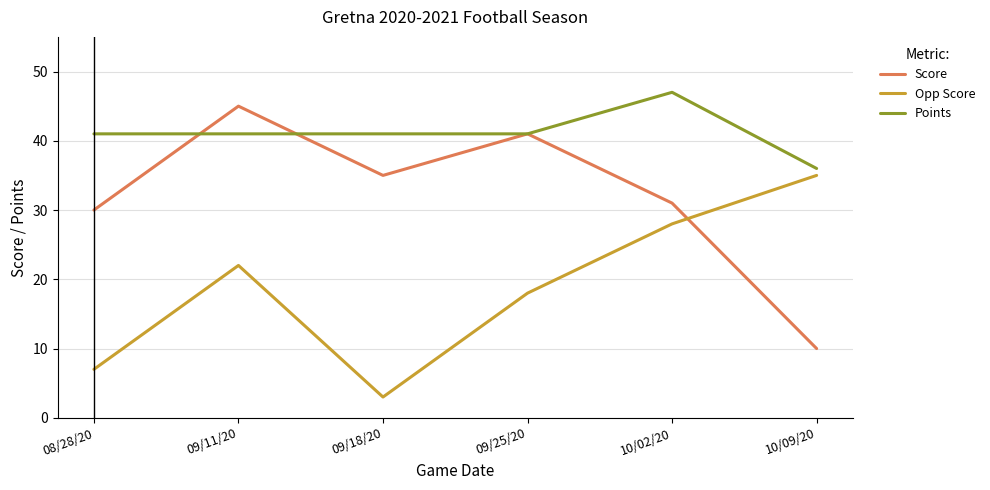

What is the sum of all Points values?

247